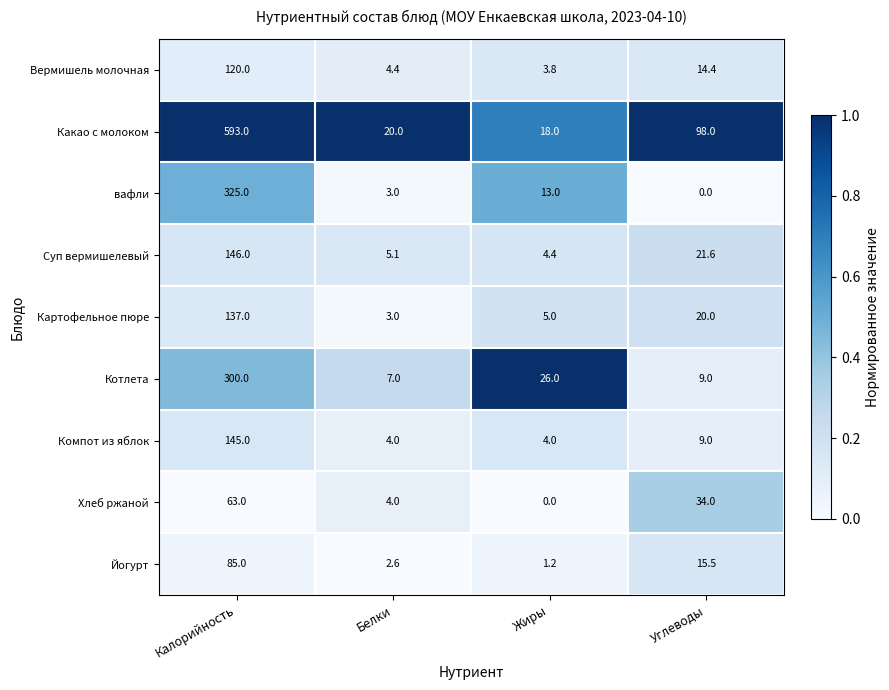

What is the lowest value of the Вермишель молочная series?

3.8